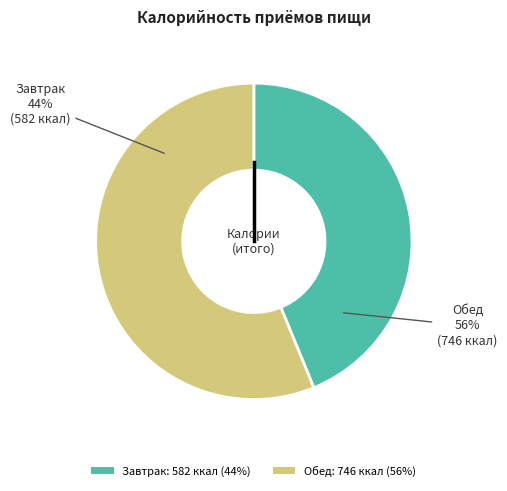

Do Обед and Завтрак together represent more than half of the pie?

Yes